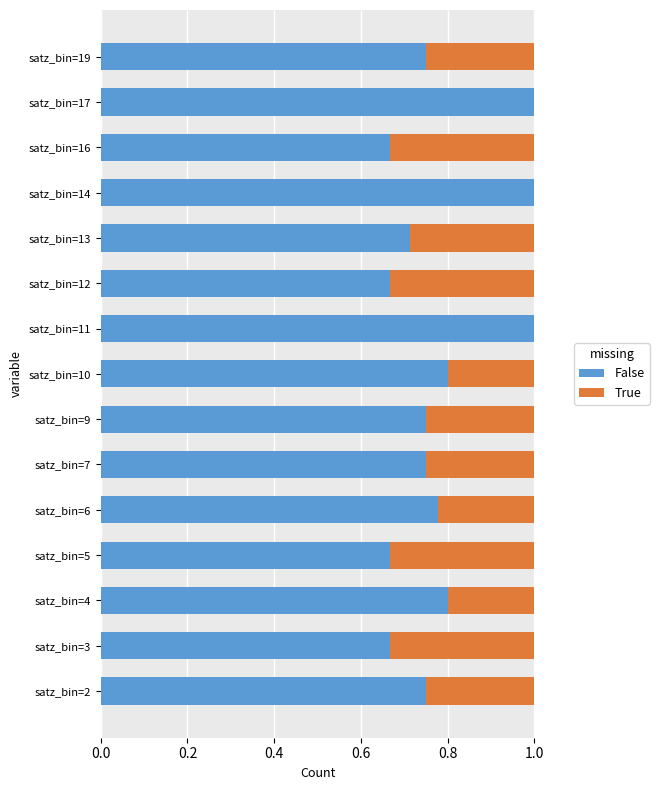

What is the sum of all False values?

11.8